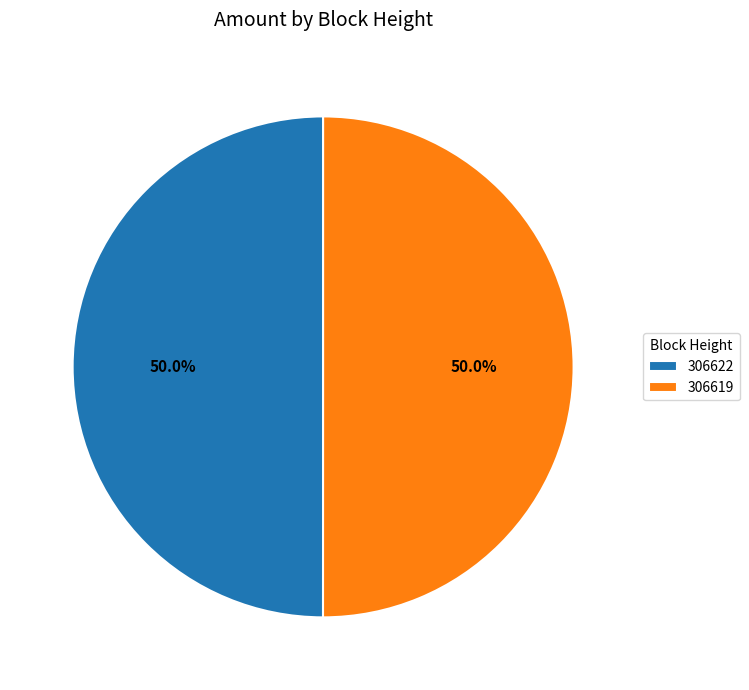

To the nearest percent, what percentage of the pie is 306622?

50%